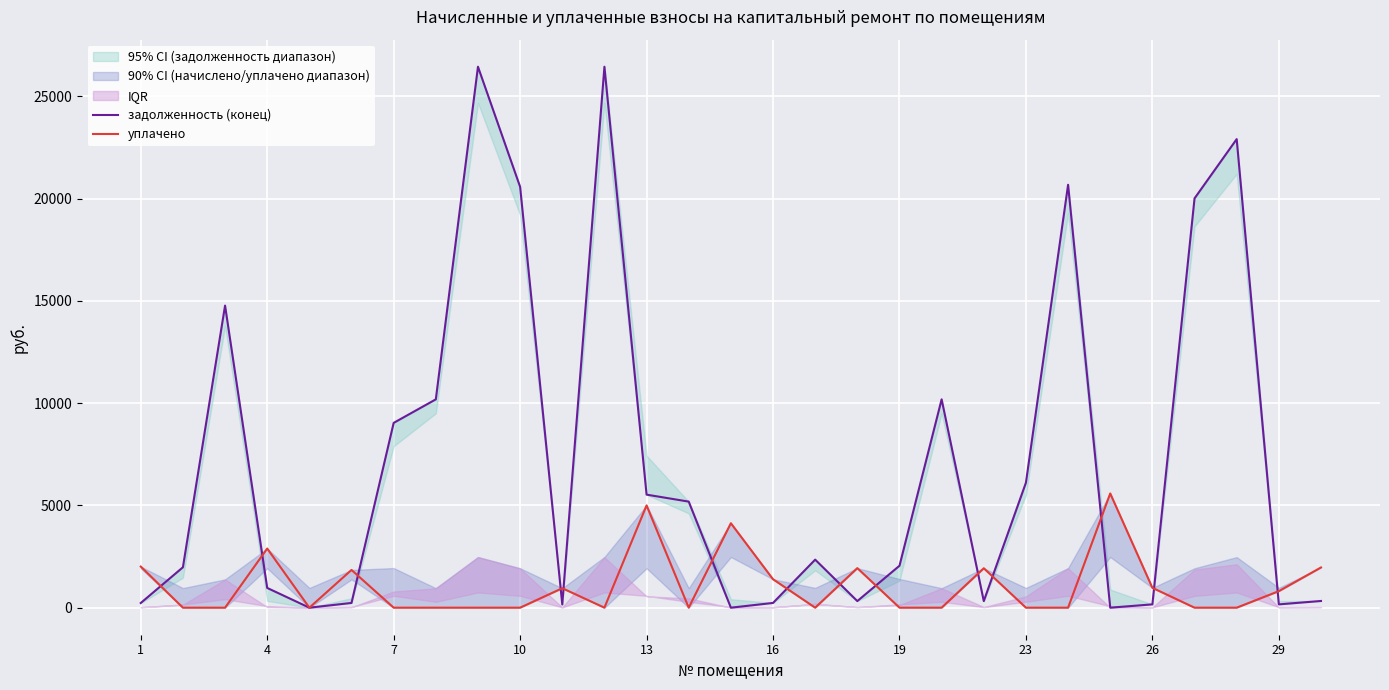

Rank the series by their average value, from lowest to highest.

уплачено, задолженность (конец)